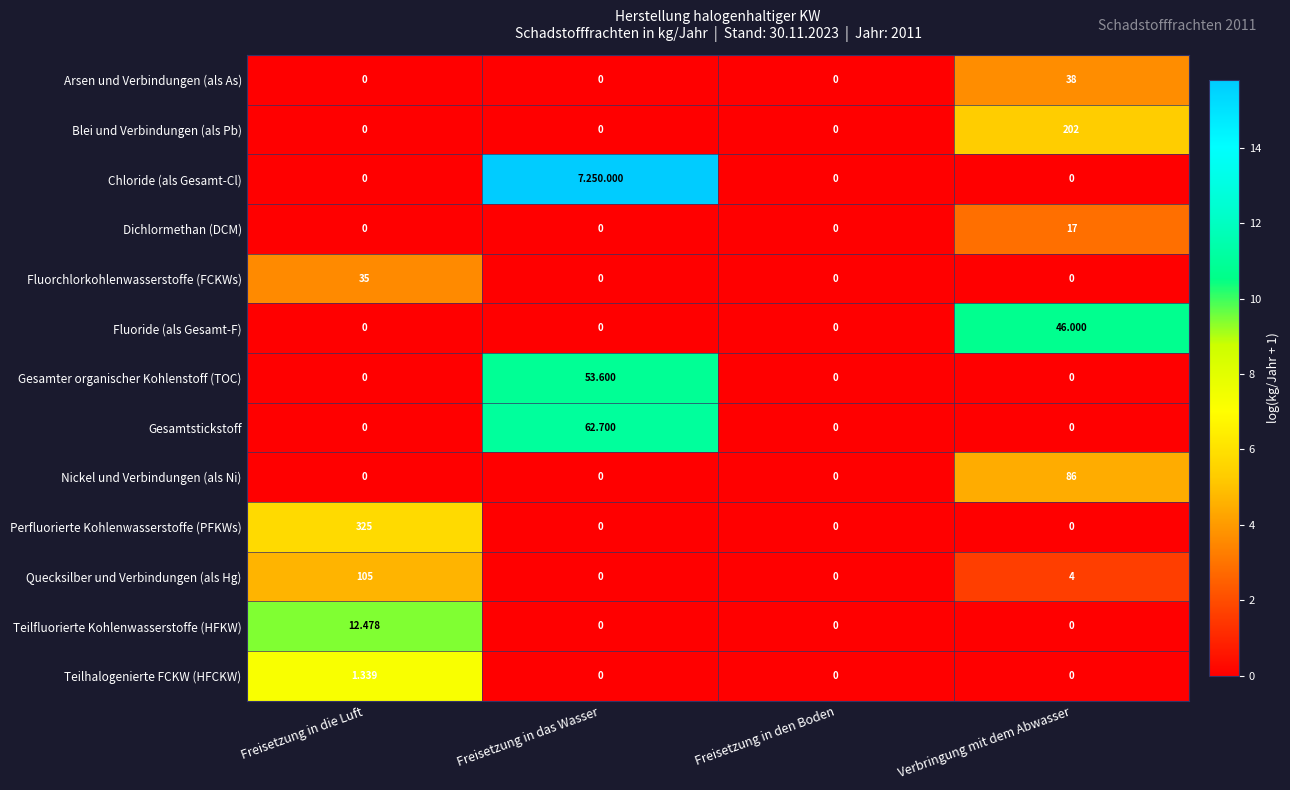

How many series are shown in this chart?

13